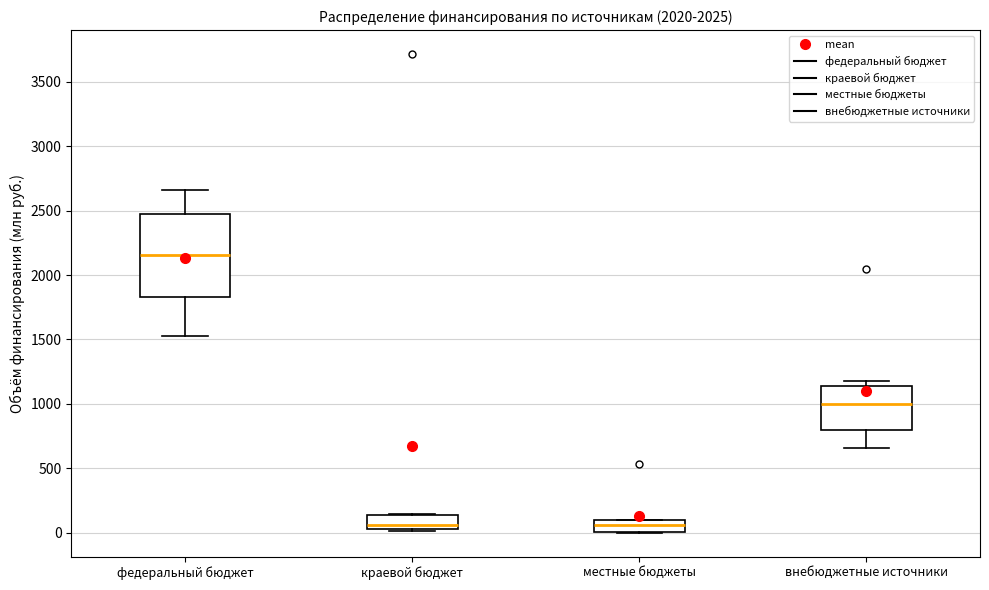

Where is the upper edge of the box for федеральный бюджет on the y-axis? The values are not printed on the chart, so give them approximately, as read against the axis.

2450